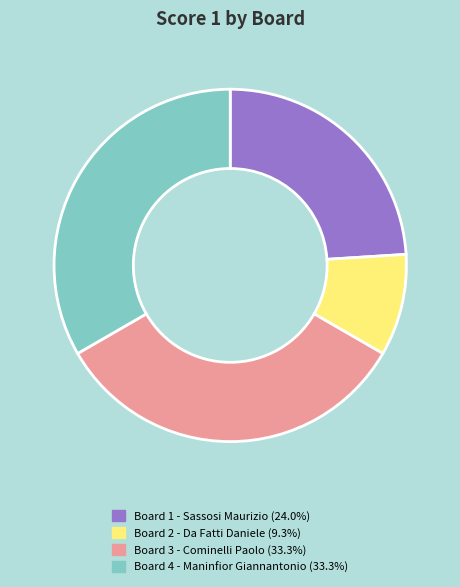

What is the ratio of the value at Board 4 - Maninfior Giannantonio to the value at Board 2 - Da Fatti Daniele?

3.6